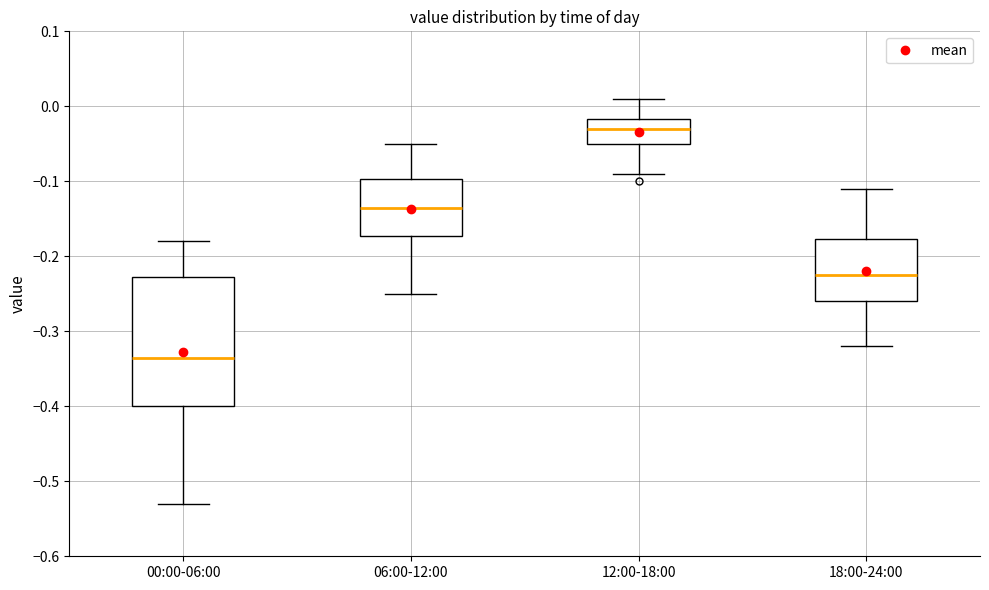

Reading left to right, transcribe this box plot: for each box, give where its median line is, the range the box spans, and where its two whiskers end, as read against the y-axis. The values are not printed on the chart, so give them approximately, as read against the axis.

00:00-06:00: median -0.33, box -0.40 to -0.23, whiskers -0.53 to -0.18
06:00-12:00: median -0.13, box -0.17 to -0.10, whiskers -0.25 to -0.05
12:00-18:00: median -0.03, box -0.05 to -0.02, whiskers -0.09 to 0.01
18:00-24:00: median -0.22, box -0.26 to -0.18, whiskers -0.32 to -0.11